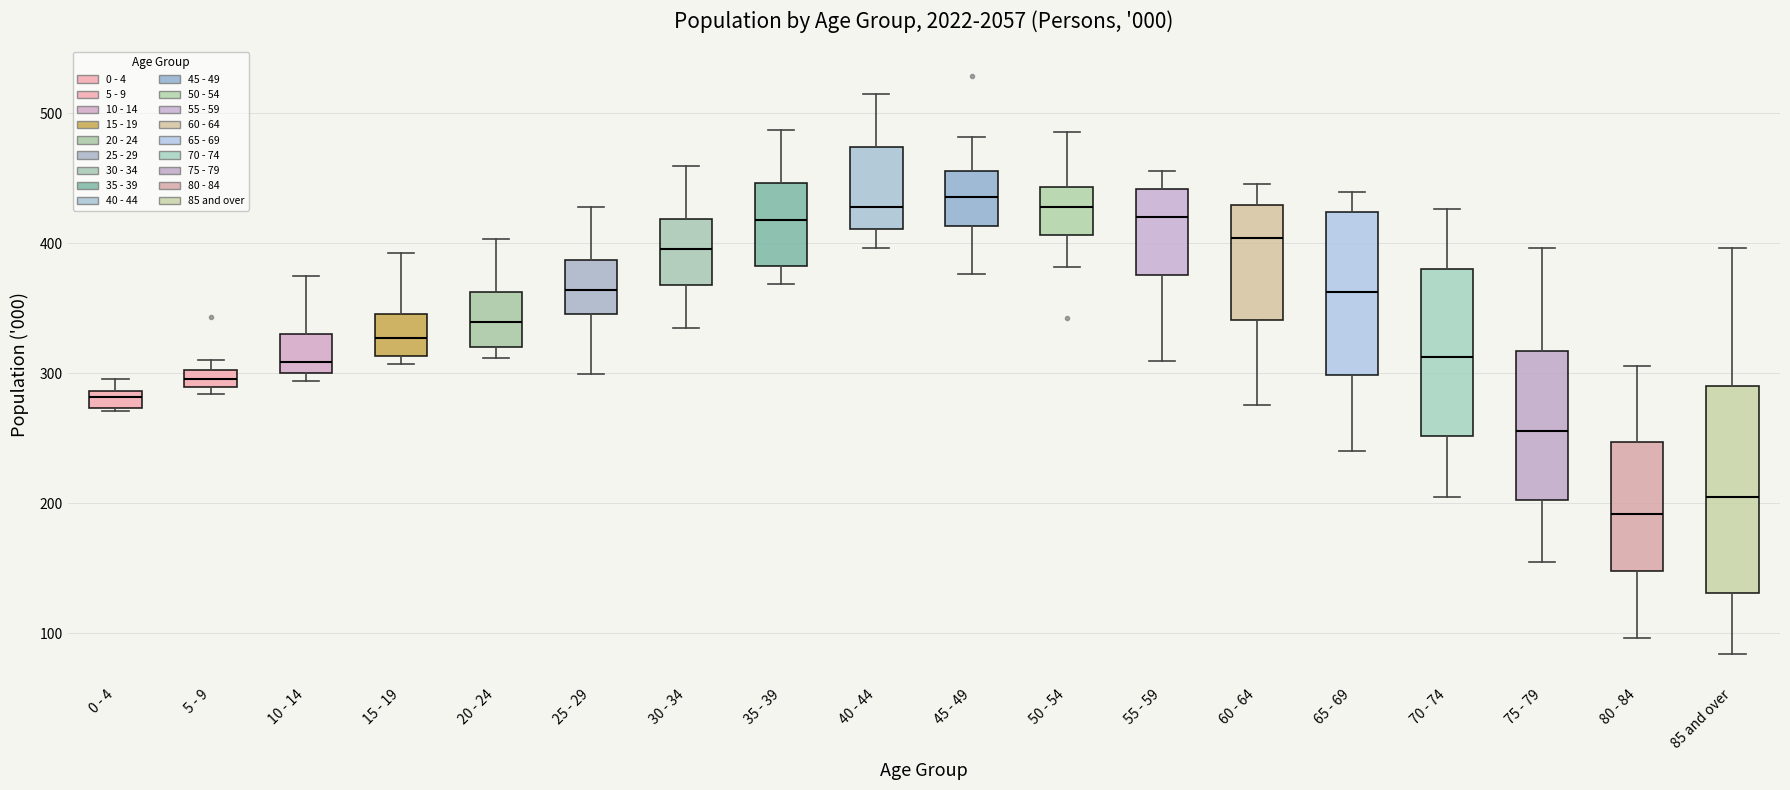

Which box's median line is the lowest?

80 - 84